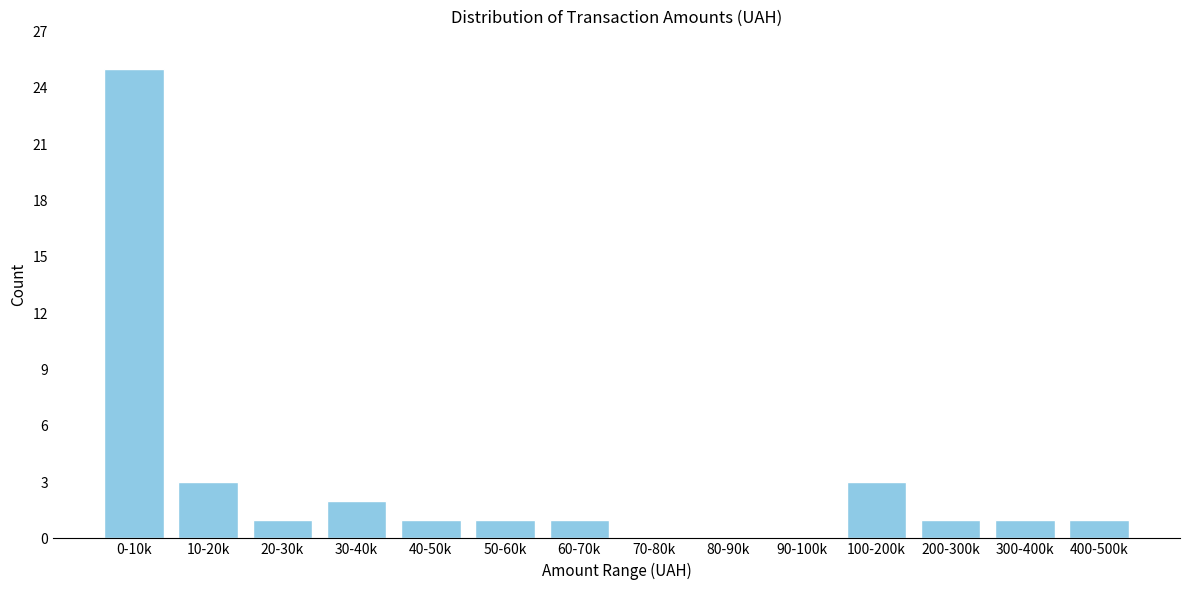

Reading right to left, transcribe all the data shown in this chart.

400-500k=1	300-400k=1	200-300k=1	100-200k=3	90-100k=0	80-90k=0	70-80k=0	60-70k=1	50-60k=1	40-50k=1	30-40k=2	20-30k=1	10-20k=3	0-10k=25